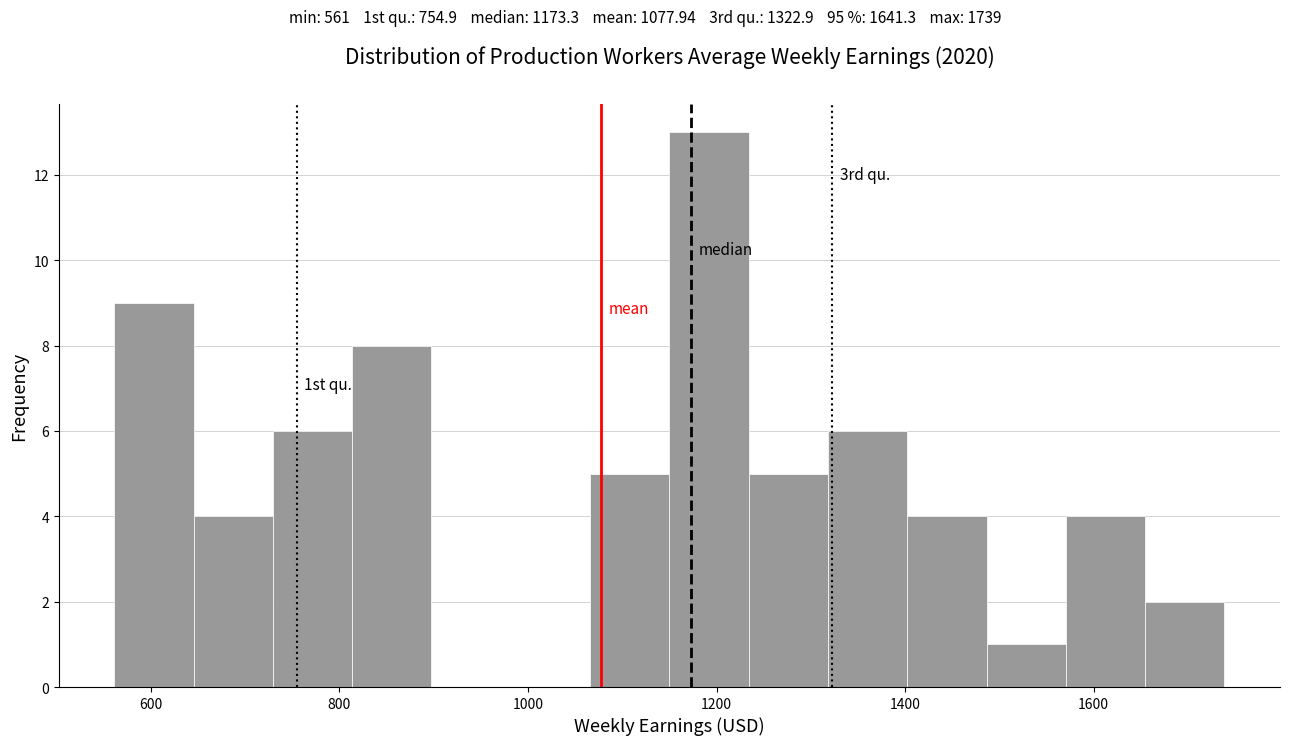

Which range on the x-axis has the tallest bar?

1160 to 1240